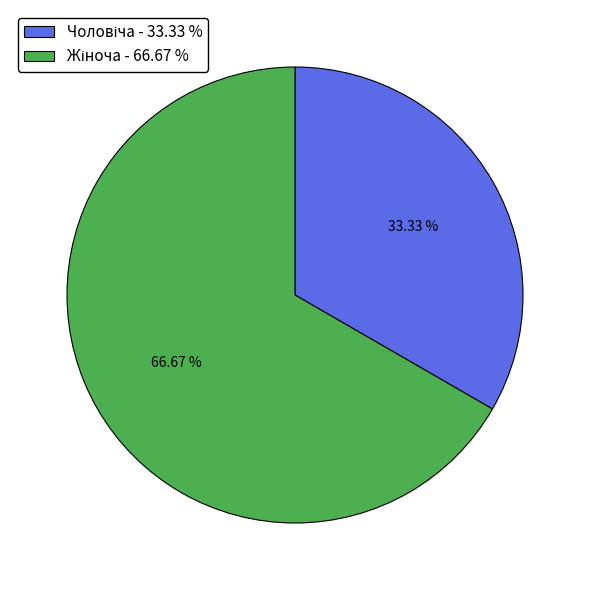

Is there any slice that represents more than half of the pie?

Yes